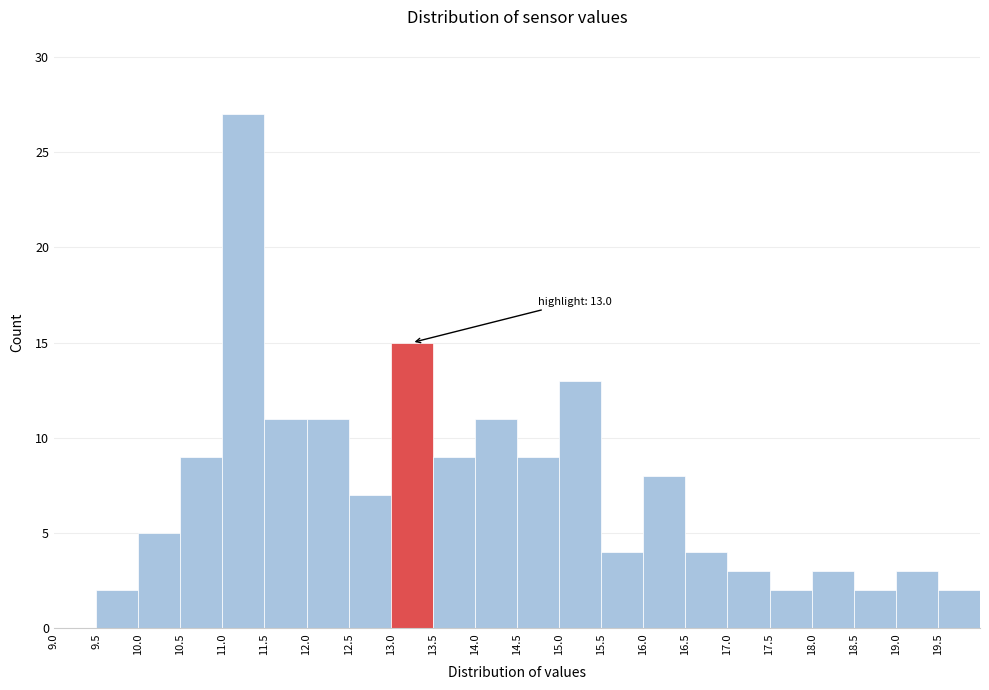

Which range on the x-axis has the tallest bar?

11.0 to 11.5